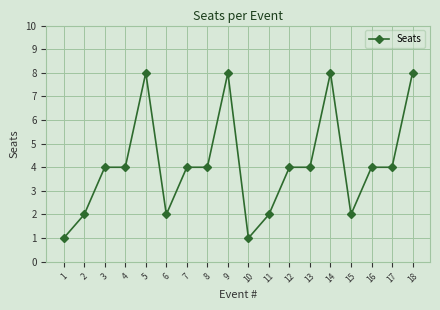

Reading left to right, what are all the values shown in this chart?

1	2	4	4	8	2	4	4	8	1	2	4	4	8	2	4	4	8